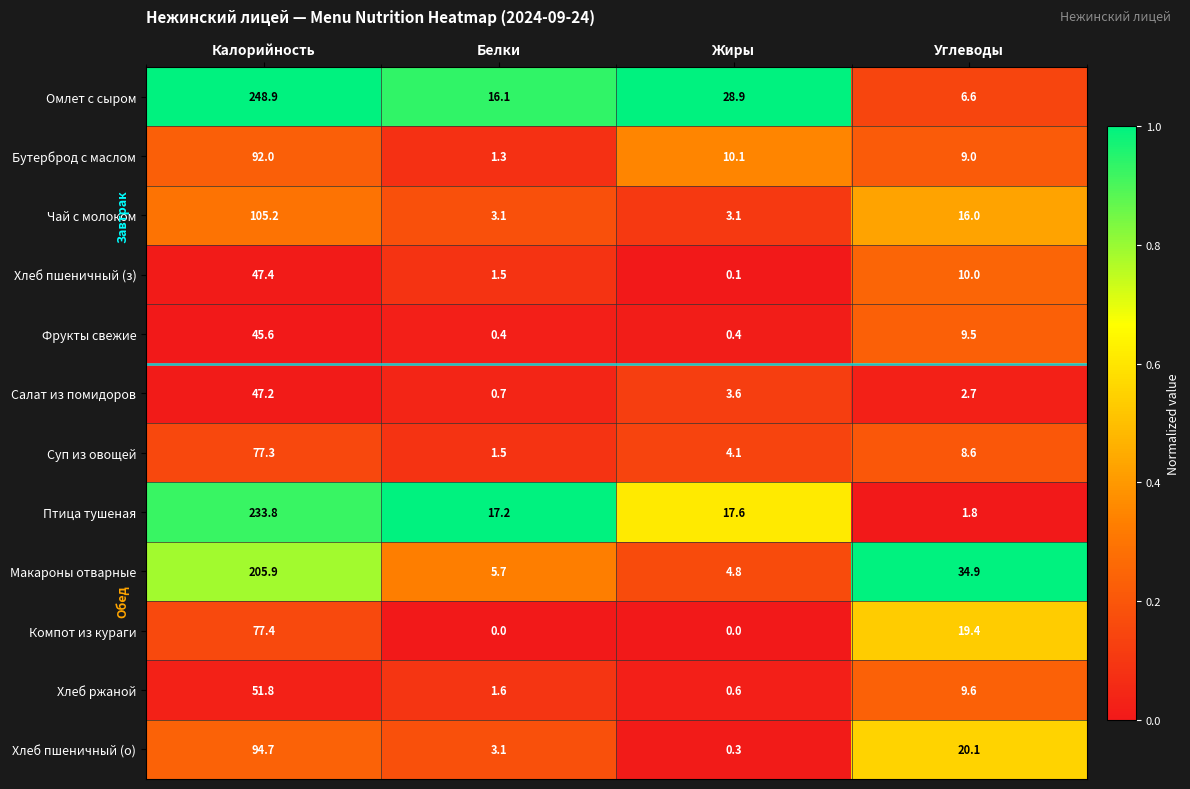

True or false: Макароны отварные has a value of 8.6 at Жиры.

False